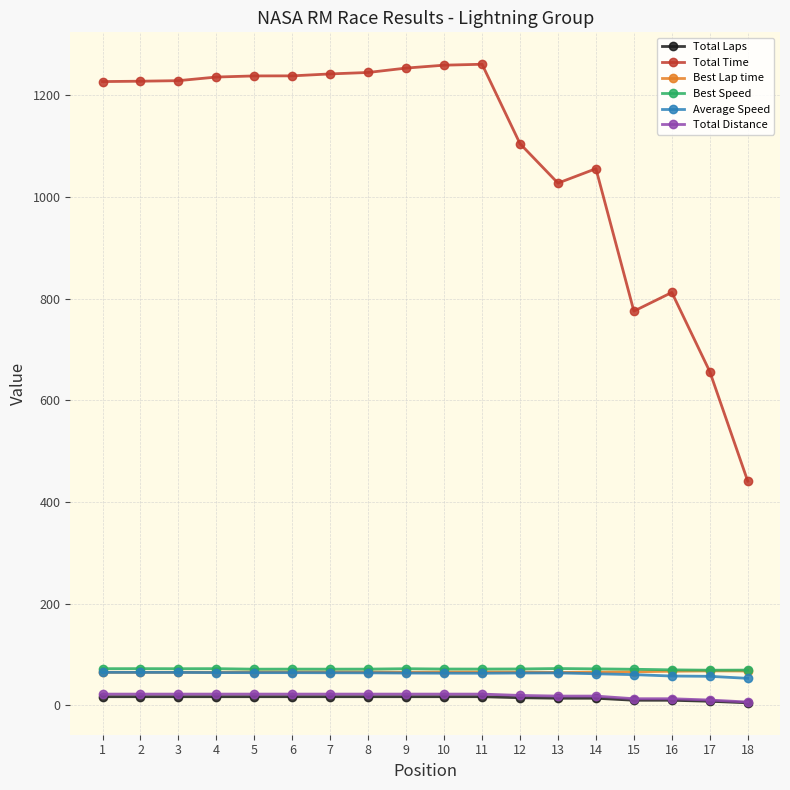

Which series changed the most between 2 and 17?

Total Time